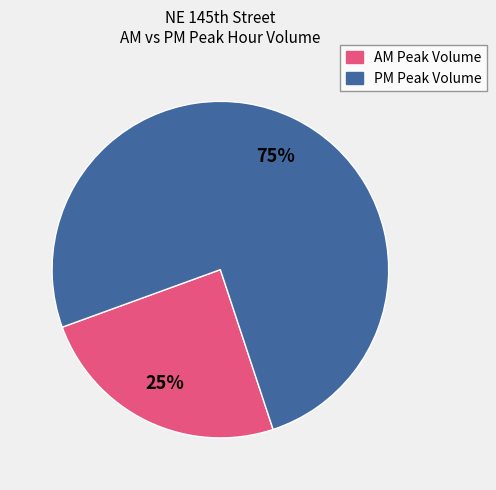

Is the sum of AM Peak Volume and PM Peak Volume greater than half?

Yes